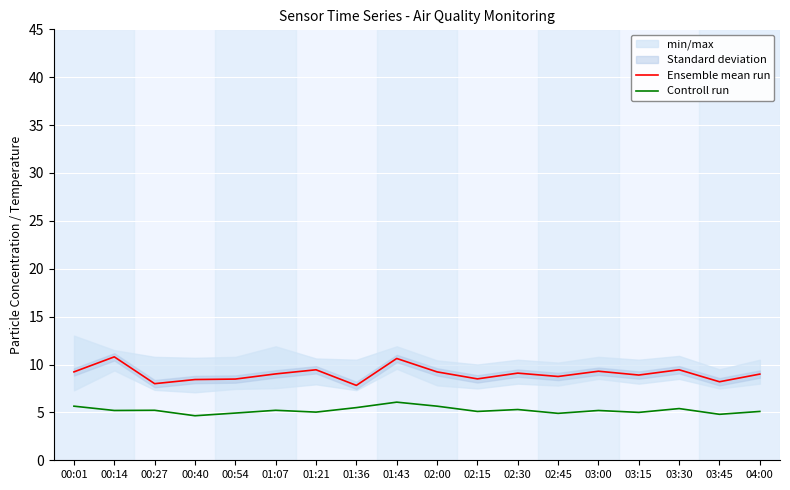

Reading left to right, what are all the values shown in this chart?

Ensemble mean run: 00:01=9.2	00:14=10.8	00:27=8.0	00:40=8.4	00:54=8.5	01:07=9.0	01:21=9.4	01:36=7.8	01:43=10.6	02:00=9.2	02:15=8.5	02:30=9.1	02:45=8.8	03:00=9.3	03:15=8.9	03:30=9.4	03:45=8.2	04:00=9.0
Controll run: 00:01=5.7	00:14=5.2	00:27=5.2	00:40=4.7	00:54=4.9	01:07=5.2	01:21=5.0	01:36=5.5	01:43=6.1	02:00=5.7	02:15=5.1	02:30=5.3	02:45=4.9	03:00=5.2	03:15=5.0	03:30=5.4	03:45=4.8	04:00=5.1